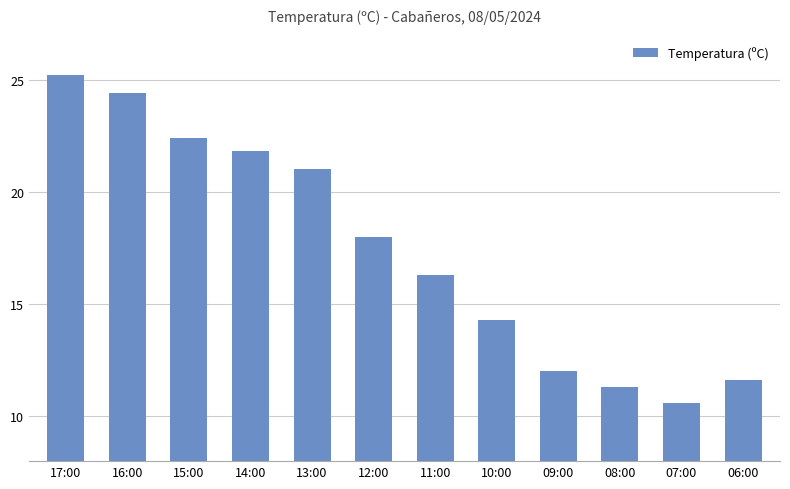

Reading right to left, list all the values displayed in this chart.

11.6	10.6	11.3	12.0	14.3	16.3	18.0	21.0	21.8	22.4	24.4	25.2